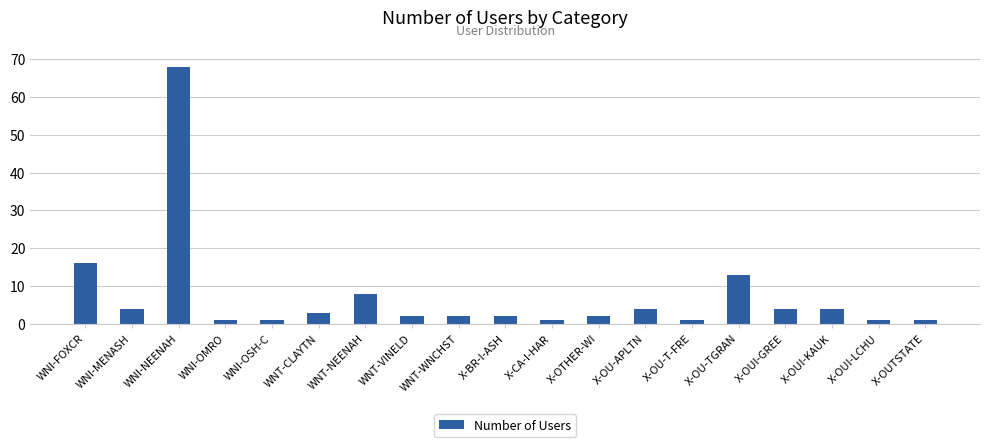

What is the average value?

7